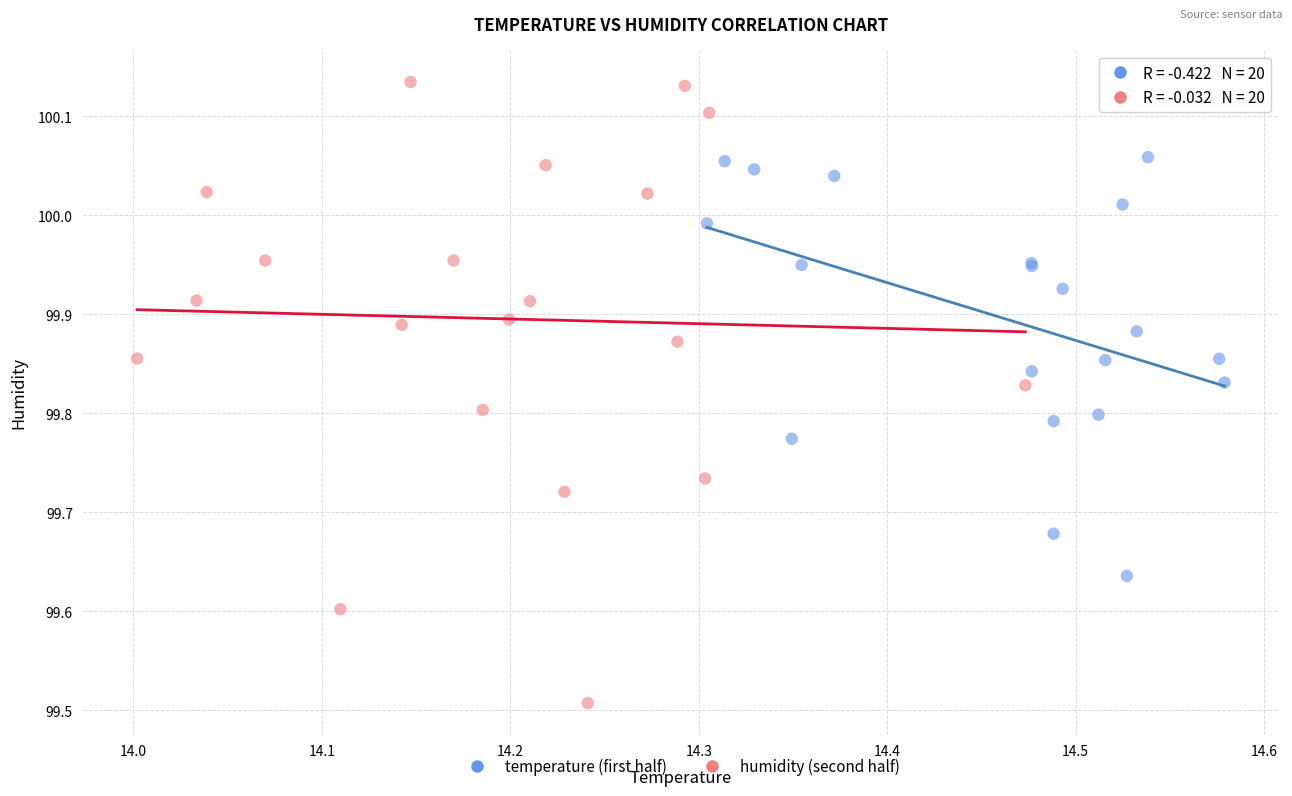

Which series reaches the minimum Y coordinate?

humidity (second half)